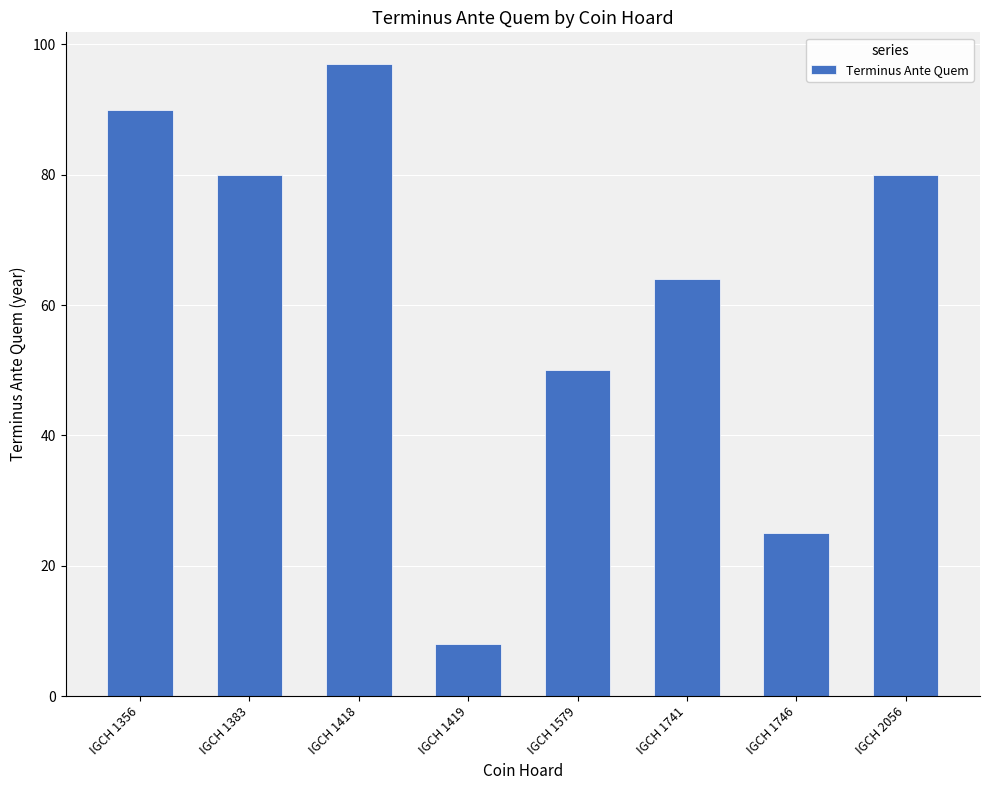

What is the difference between the values at IGCH 1579 and IGCH 2056?

30